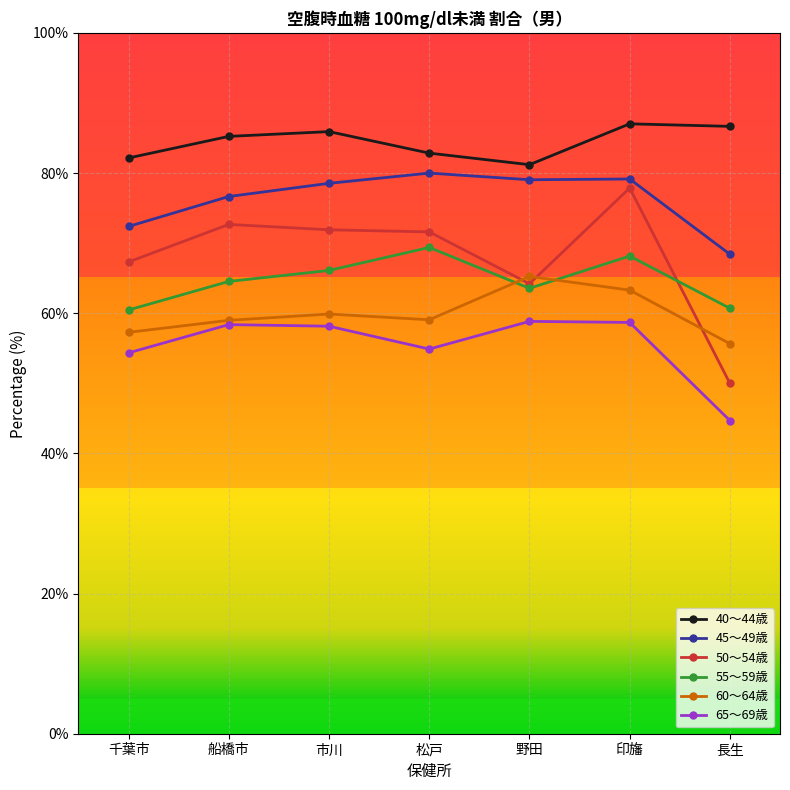

The 45～49歳 series shows 37.3 at 船橋市. True or false?

False